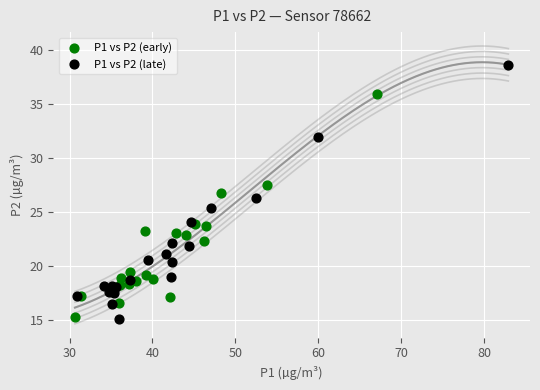

Which series has the widest spread of Y values?

P1 vs P2 (late)